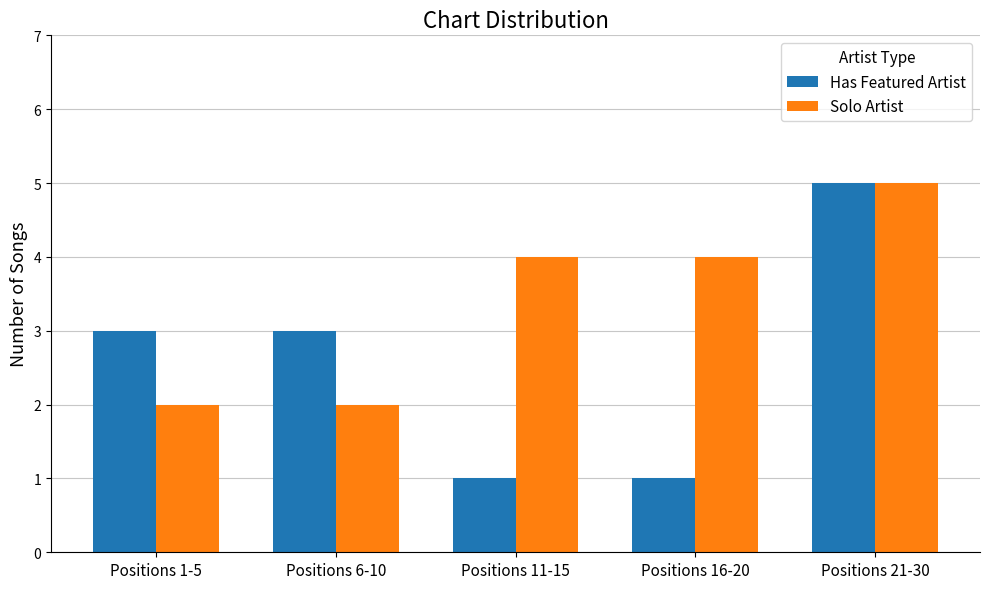

Rank the series at Positions 6-10 from highest to lowest value.

Has Featured Artist, Solo Artist